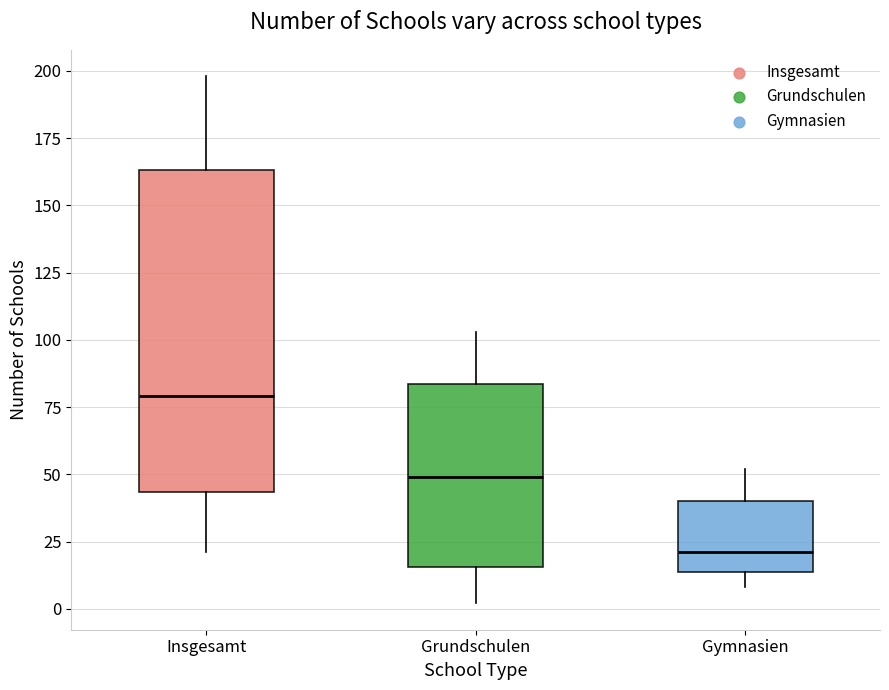

Which box's median line is the lowest?

Gymnasien